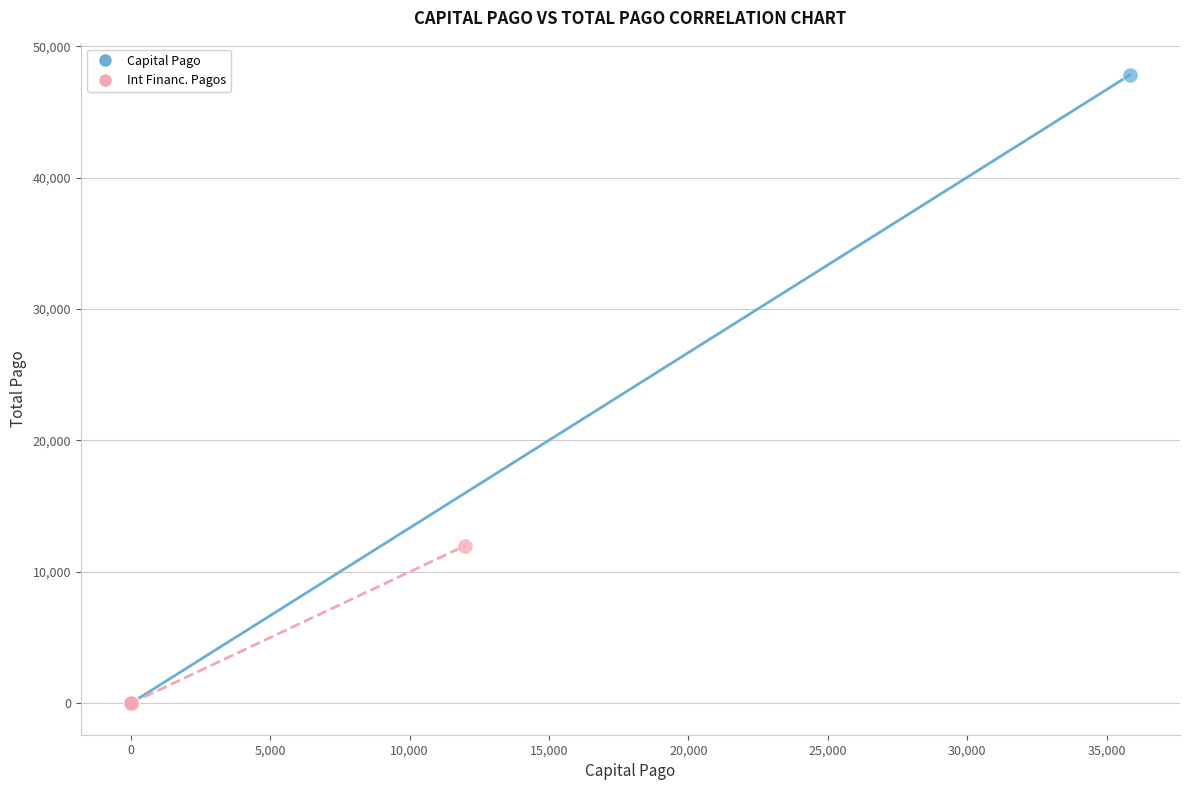

Which series contains the highest Y value?

Capital Pago